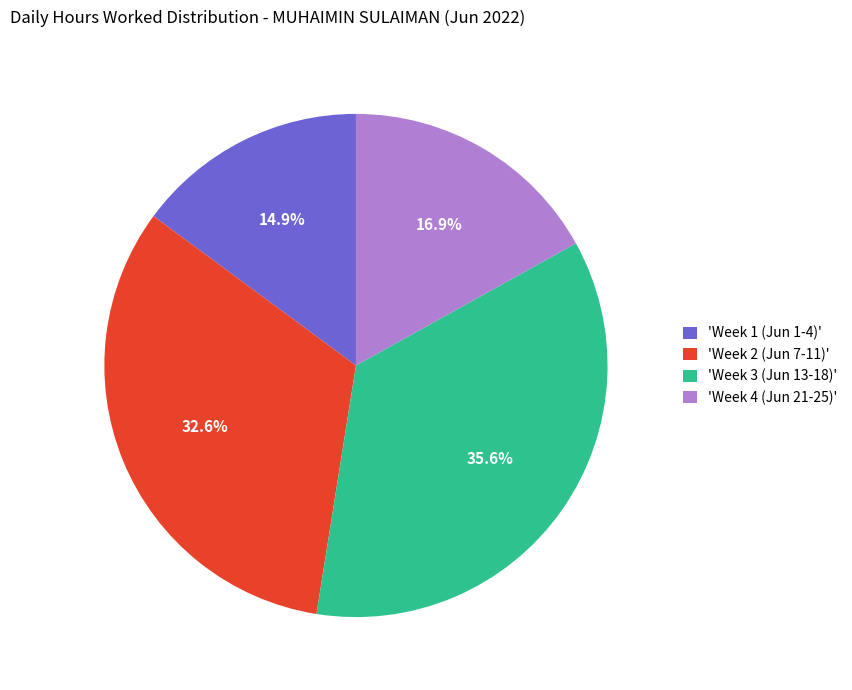

Is there any slice that represents more than half of the pie?

No